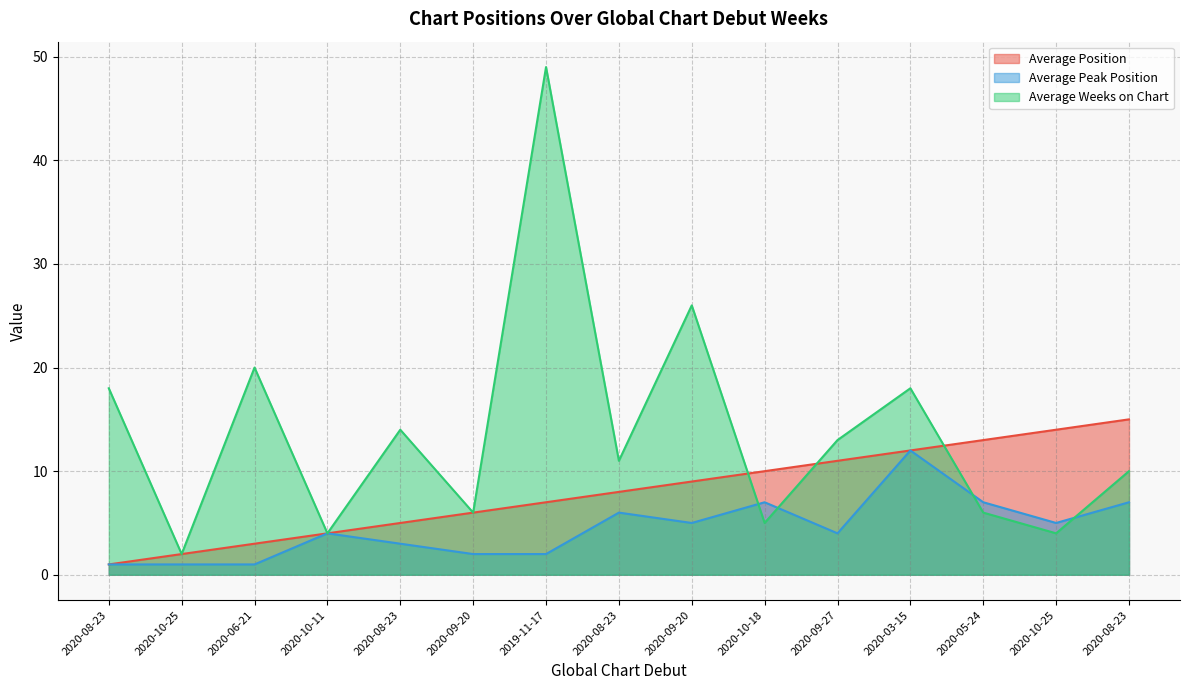

Which series has the largest total across all categories?

Average Weeks on Chart